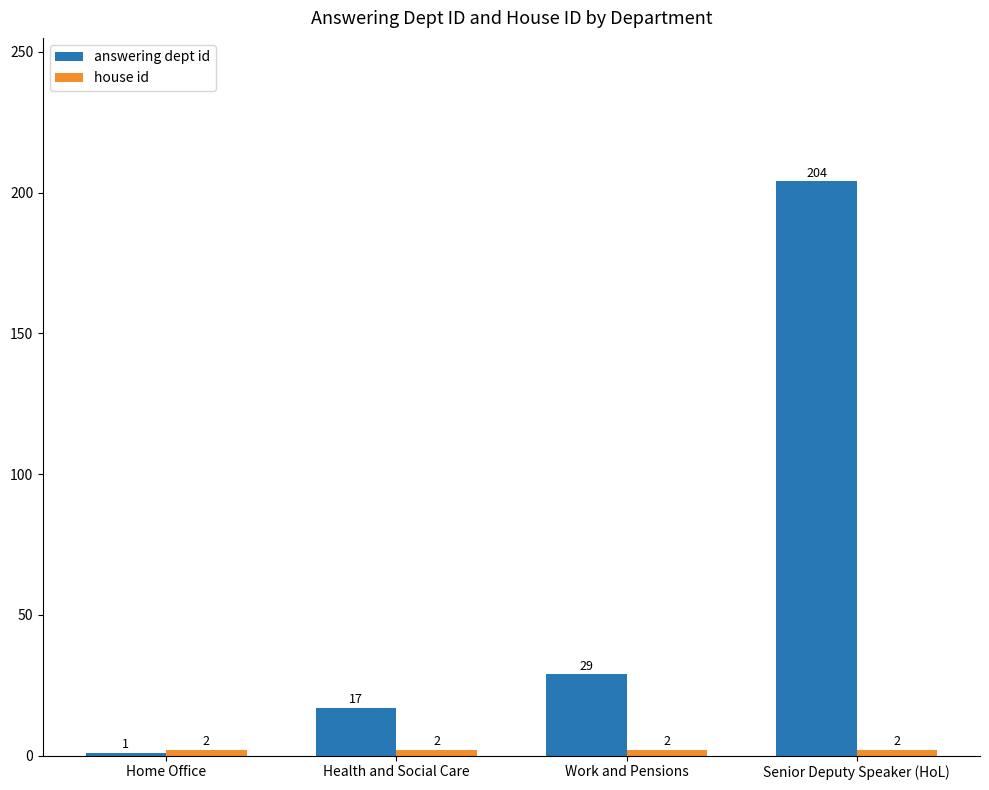

At how many categories does at least one series exceed 193?

1